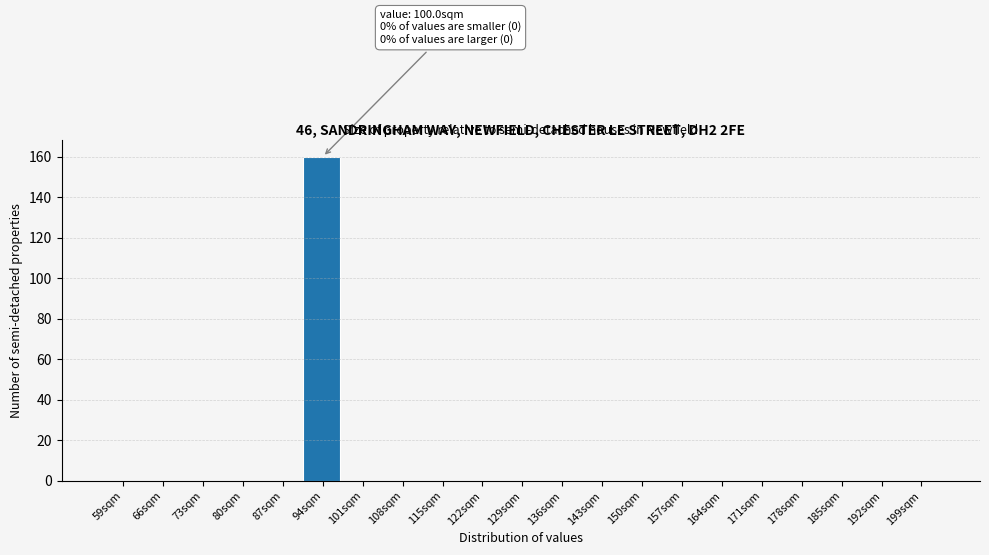

Reading left to right, what are all the values shown in this chart?

59sqm=0	66sqm=0	73sqm=0	80sqm=0	87sqm=0	94sqm=160	101sqm=0	108sqm=0	115sqm=0	122sqm=0	129sqm=0	136sqm=0	143sqm=0	150sqm=0	157sqm=0	164sqm=0	171sqm=0	178sqm=0	185sqm=0	192sqm=0	199sqm=0